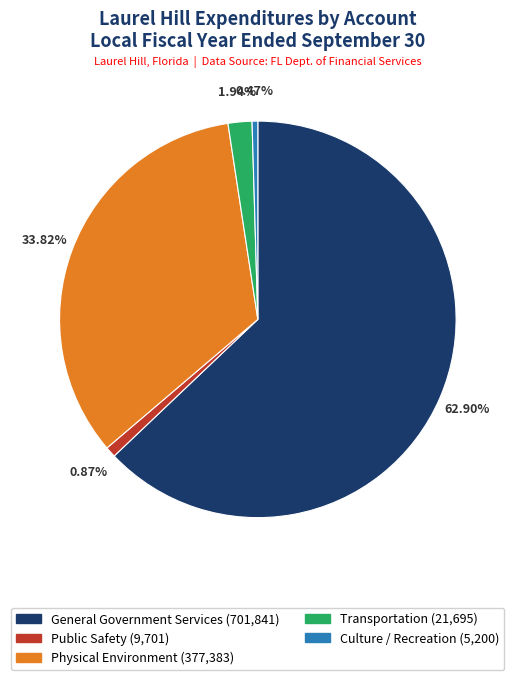

How many segments does this pie chart have?

5